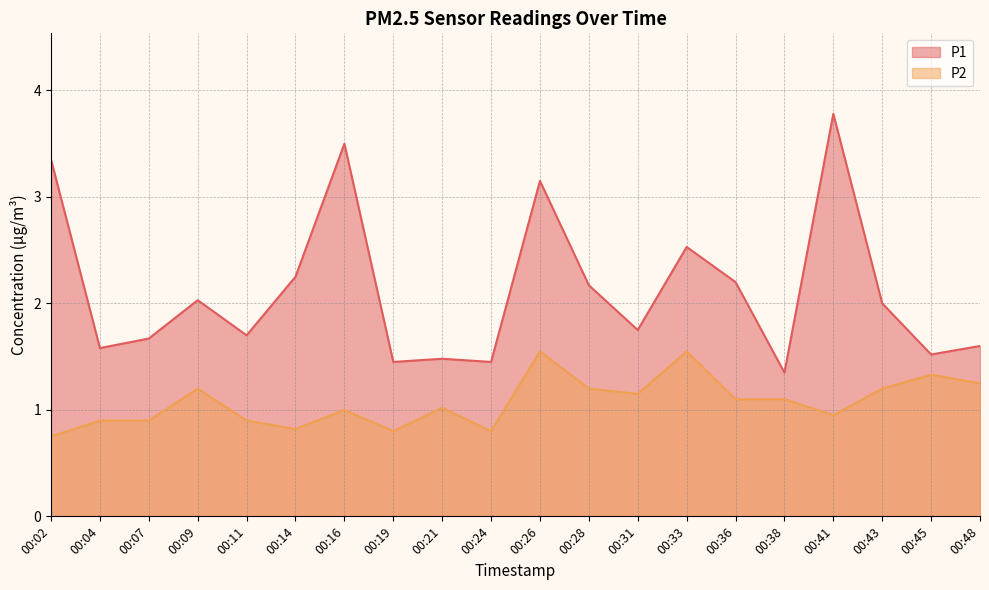

What is the greatest value displayed?

3.8